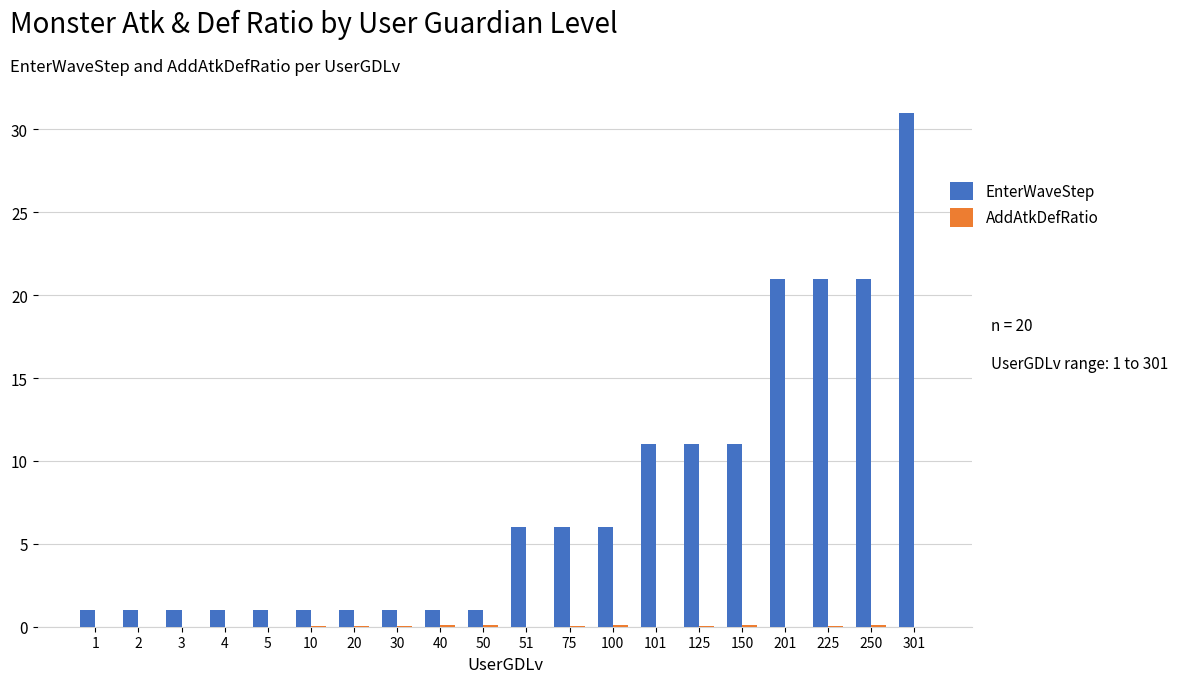

Is it true that EnterWaveStep equals 1.0 at 30?

True